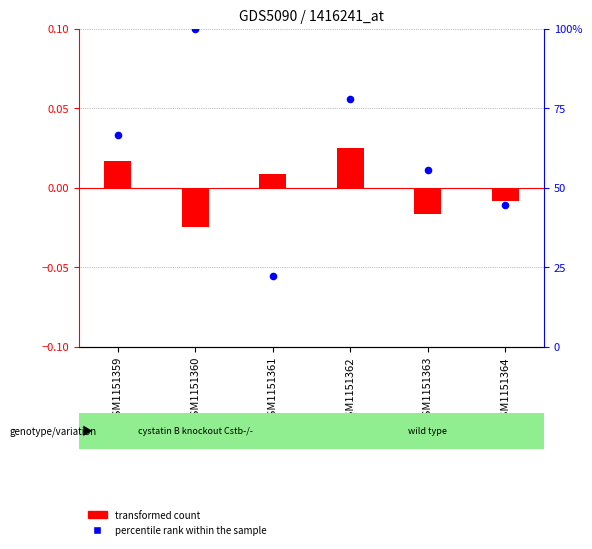

Which series reaches the maximum Y coordinate?

percentile rank within the sample